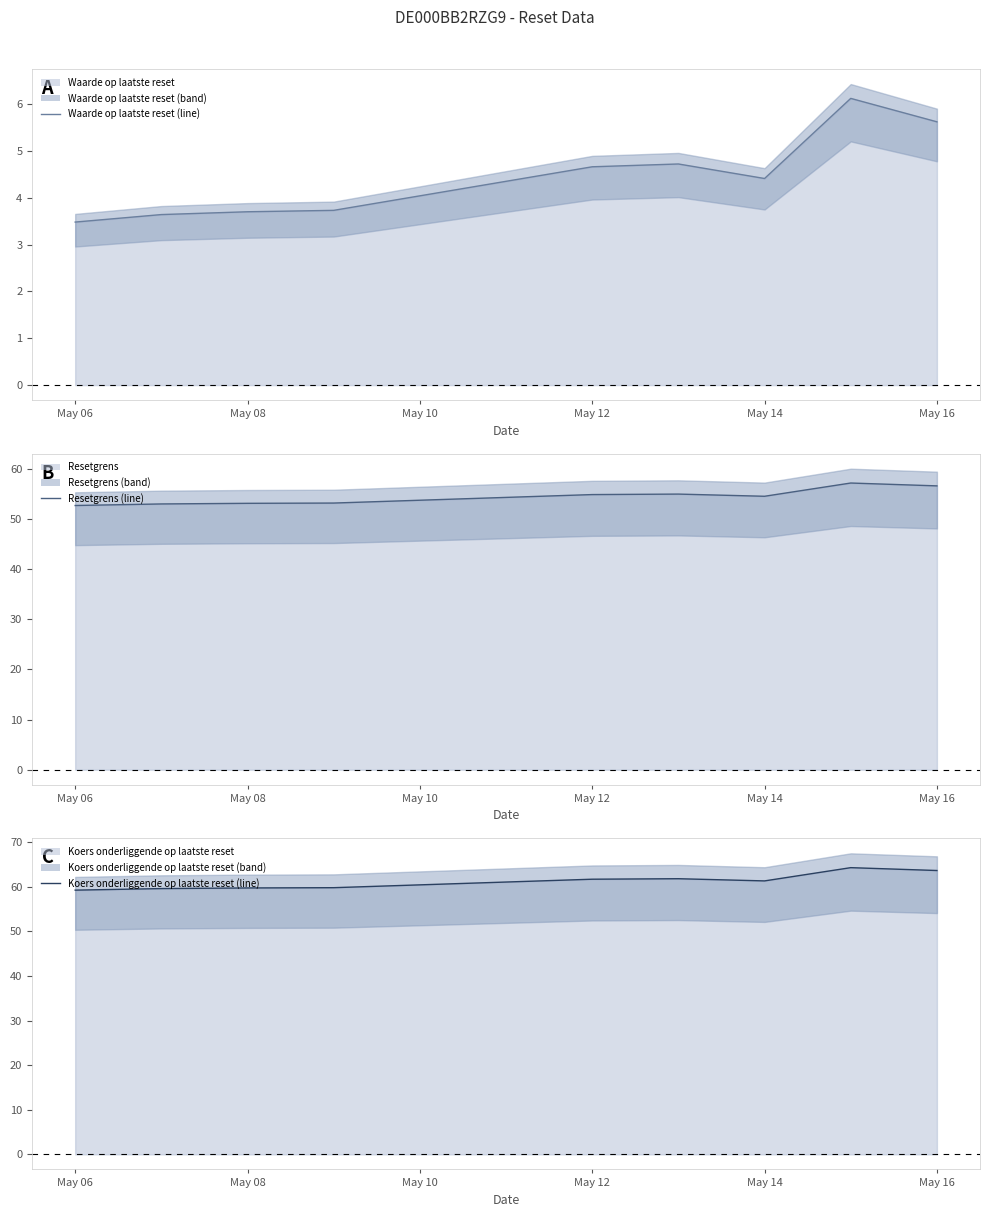

How many values in the Koers onderliggende op laatste reset (line) series exceed 61?

5